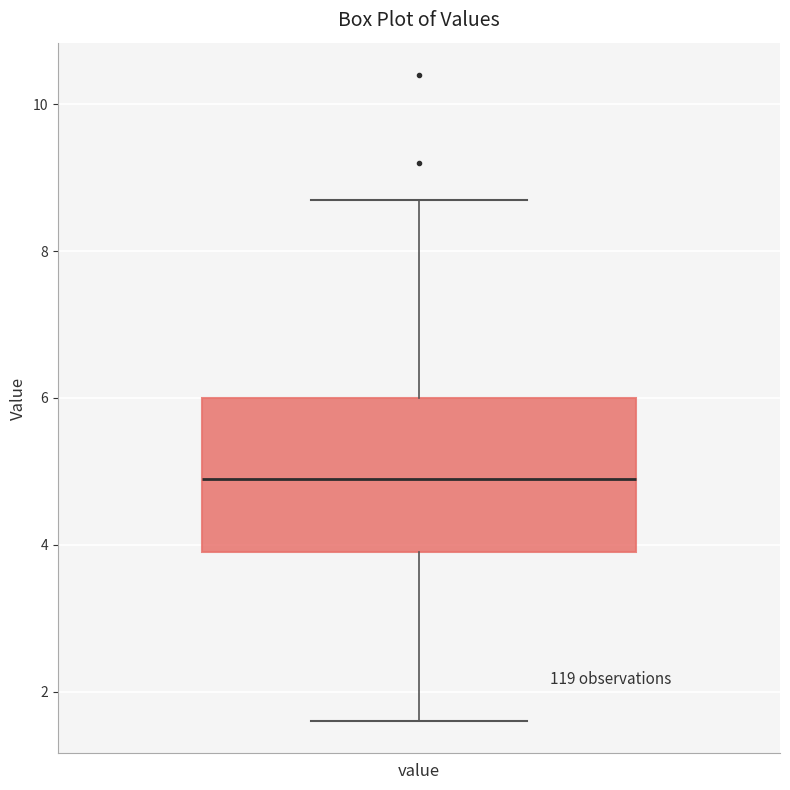

Where does the median line of the box for value sit on the y-axis? The values are not printed on the chart, so give them approximately, as read against the axis.

5.0